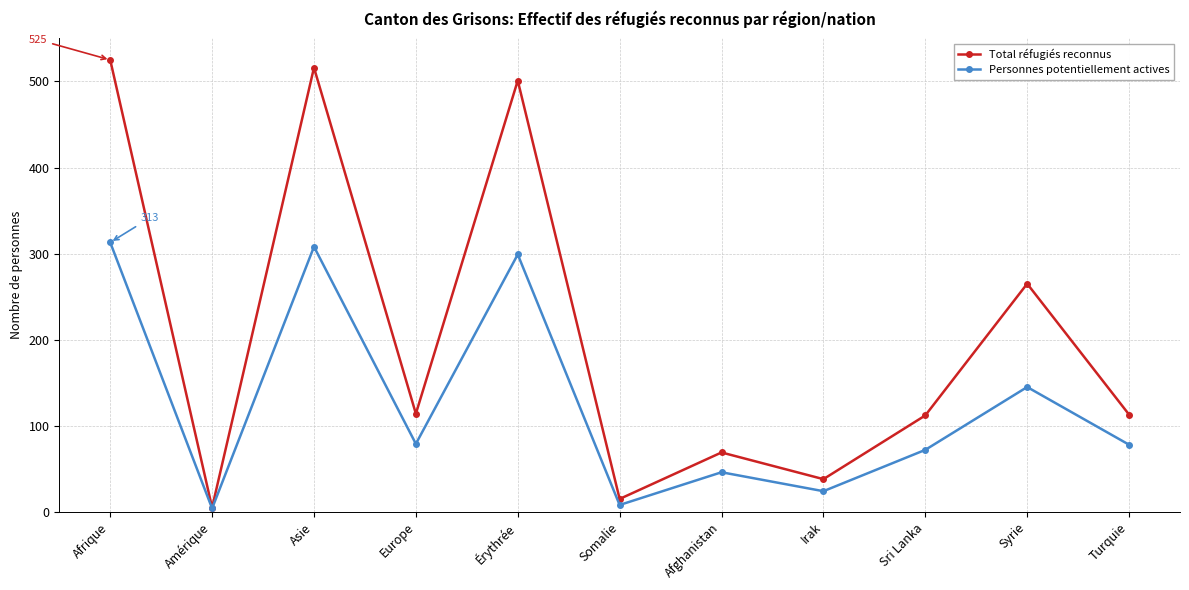

Where is the first local maximum for Total réfugiés reconnus?

Asie